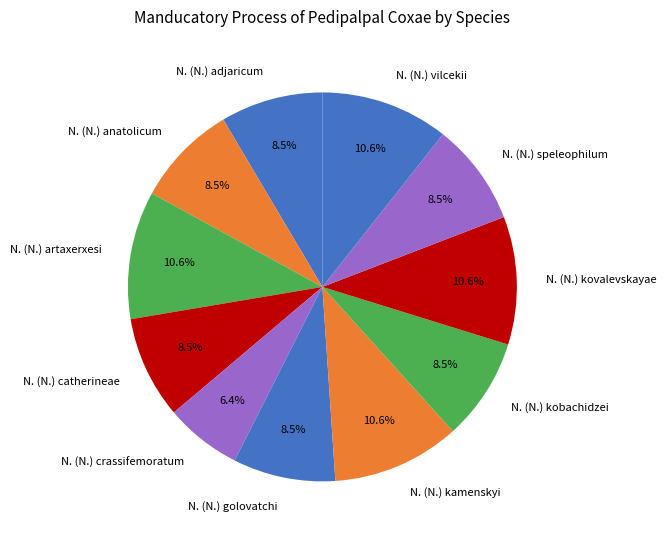

Does any single category account for the majority?

No